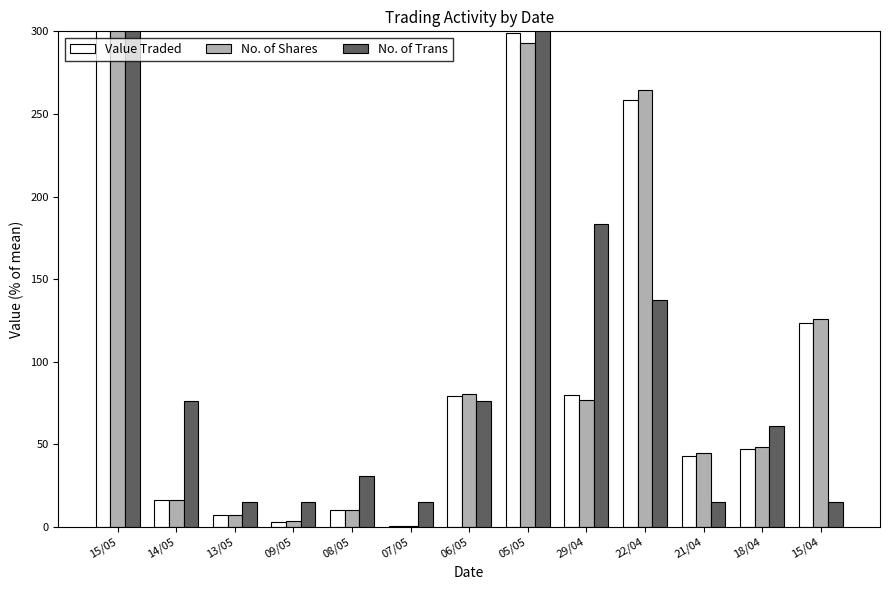

At how many categories does at least one series exceed 68?

7